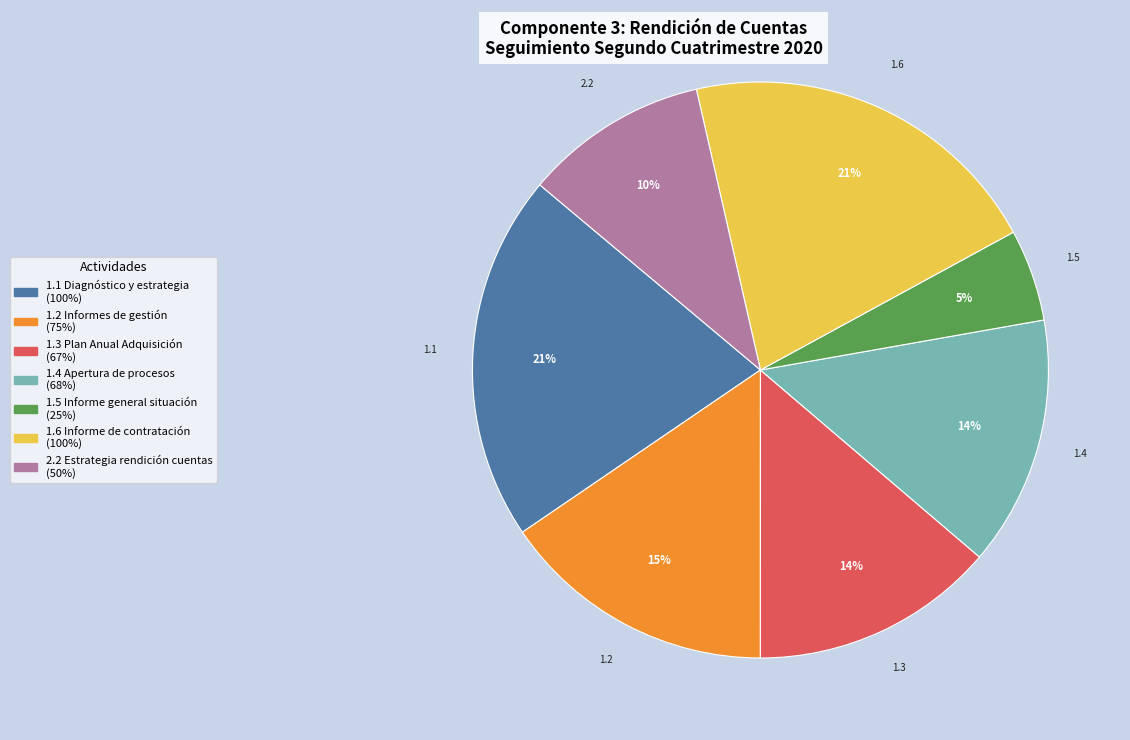

Is there any slice that represents more than half of the pie?

No